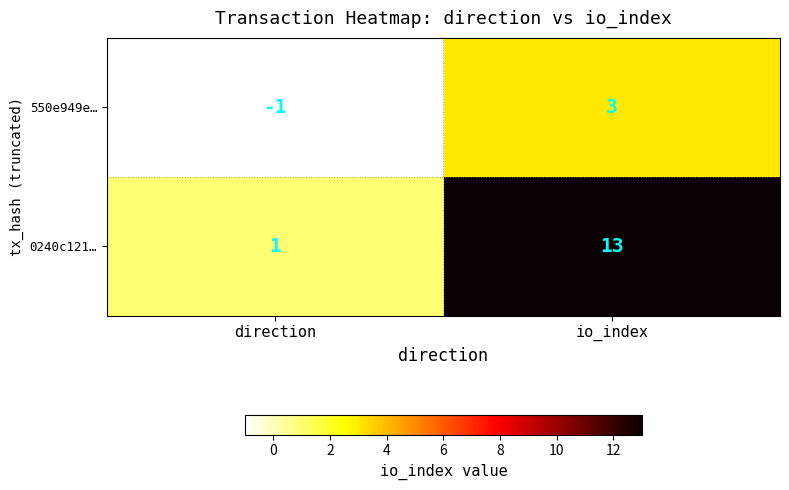

Rank the series by their maximum value, from lowest to highest.

550e949e…, 0240c121…